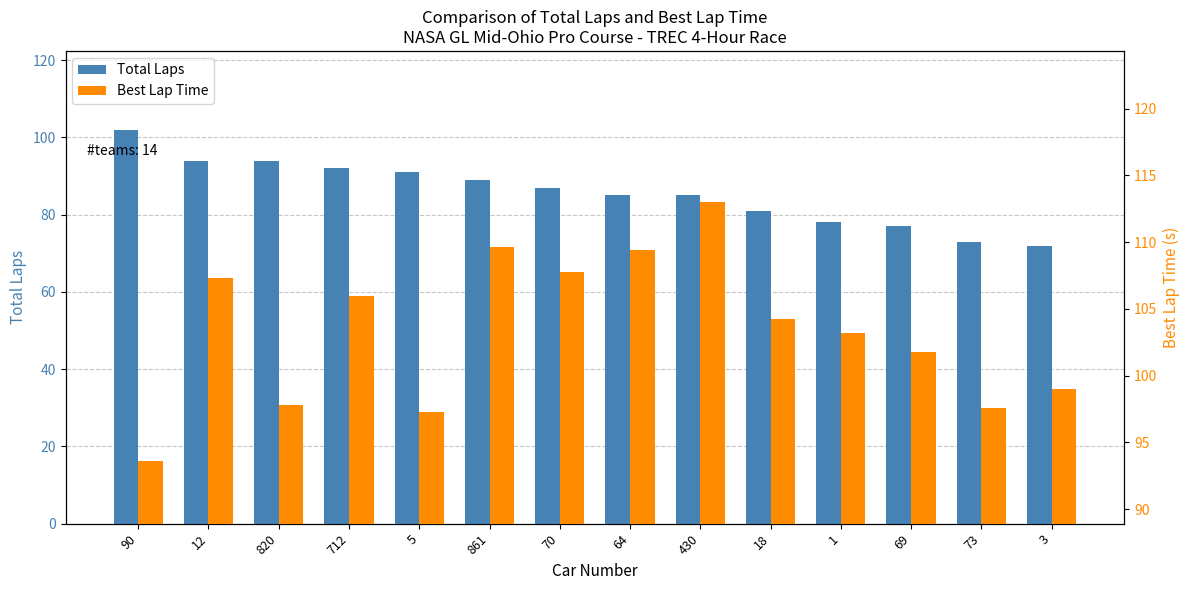

Is it true that Total Laps equals 55.9 at 712?

False